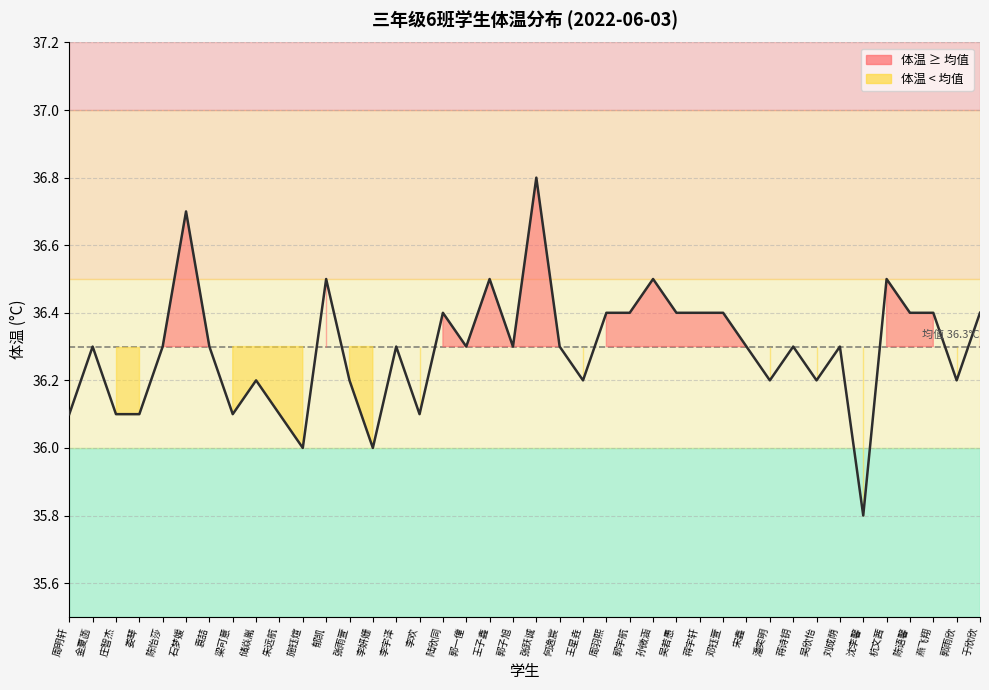

At which label does the data first exceed 36?

周明轩